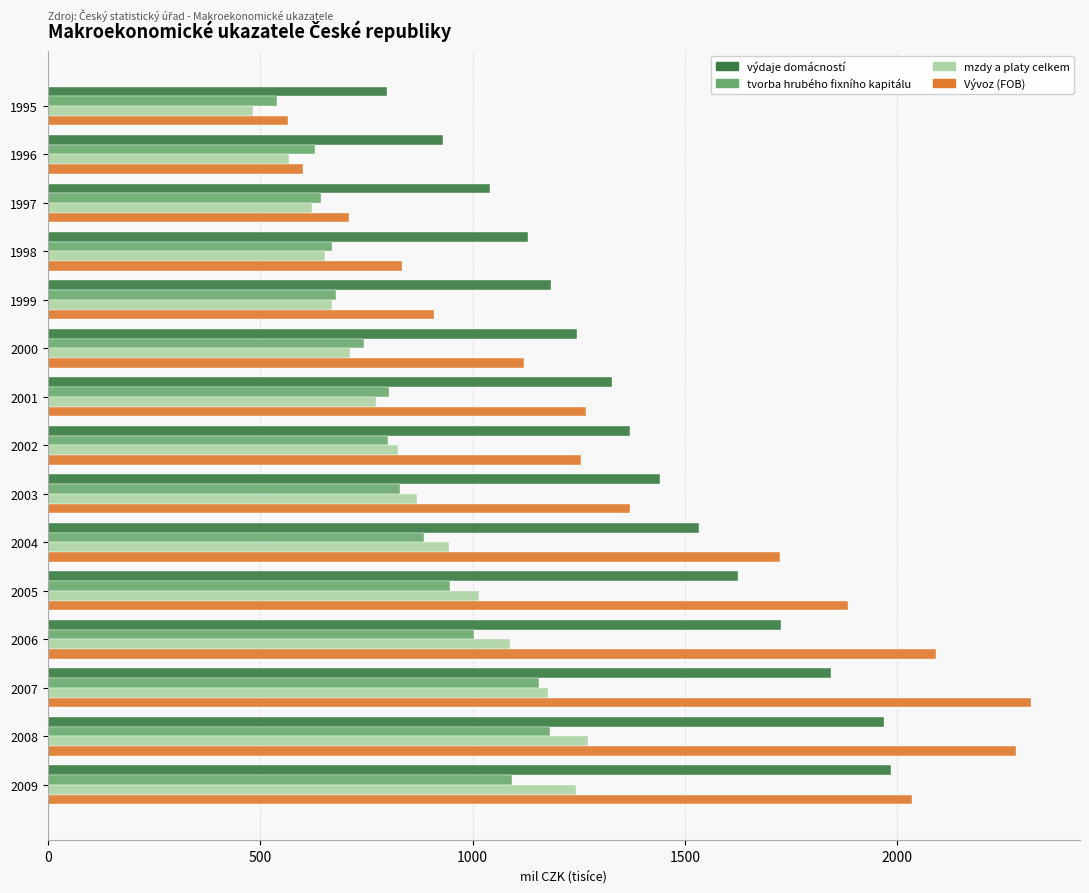

The výdaje domácností series shows 1843.3 at 2007. True or false?

True